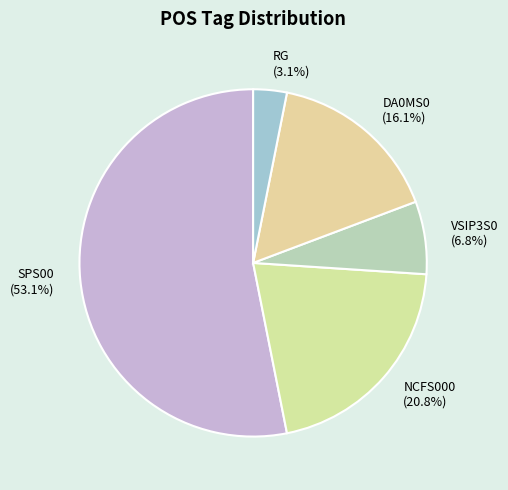

What percentage is the SPS00 slice, to the nearest percent?

53%